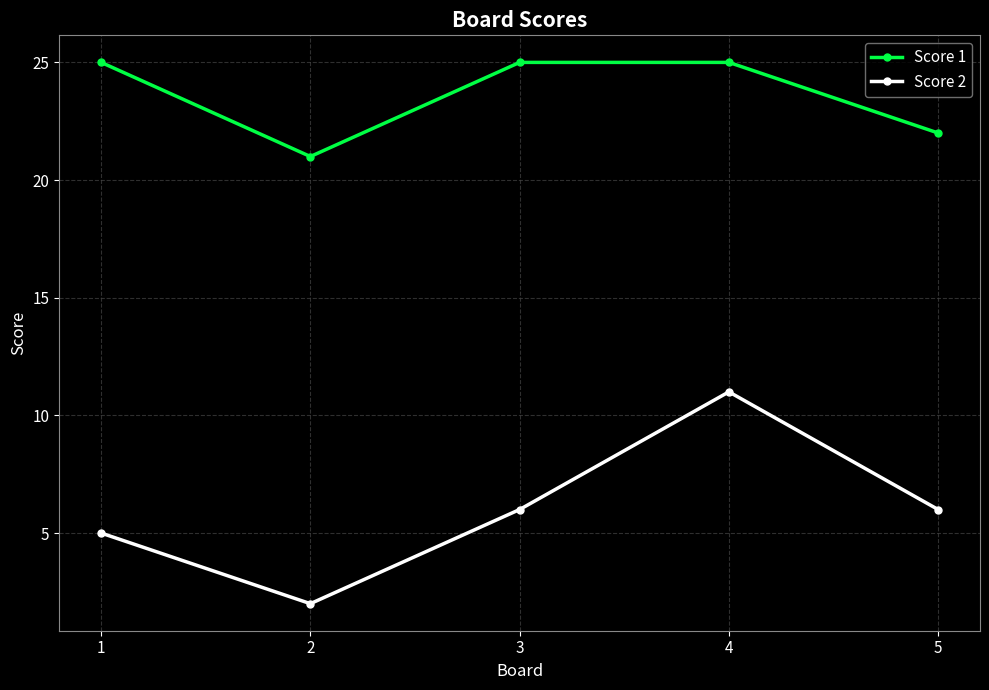

What is the greatest value displayed?

25